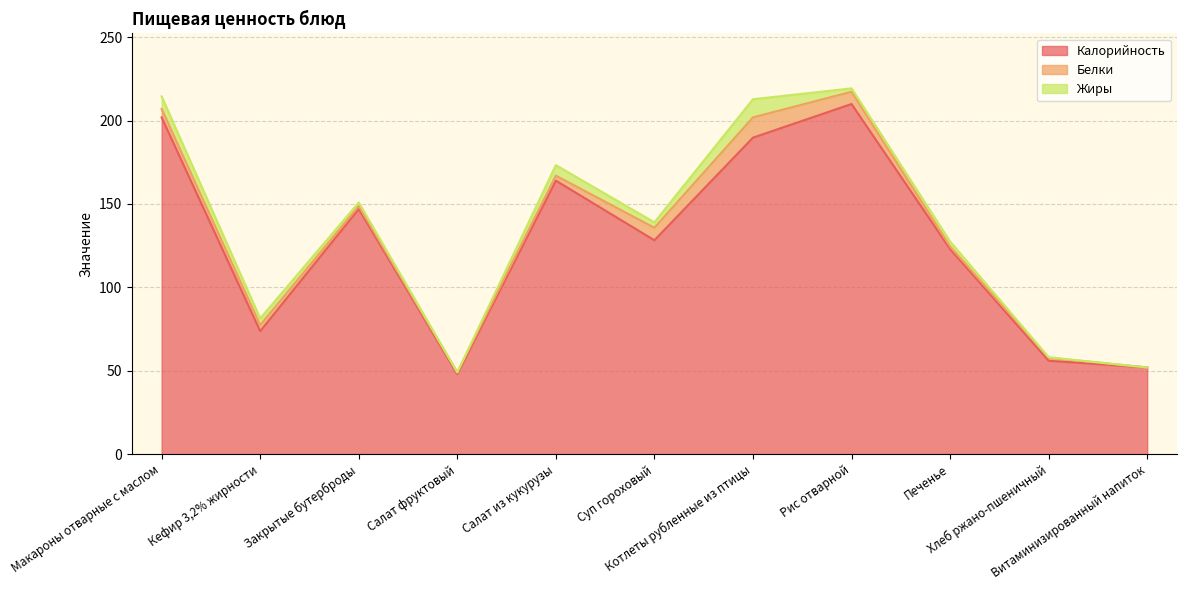

At which category does the chart reach its peak across all series?

Рис отварной